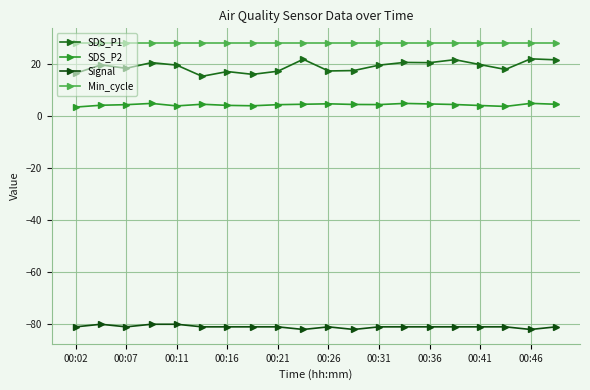

How many data points does each series have?

20